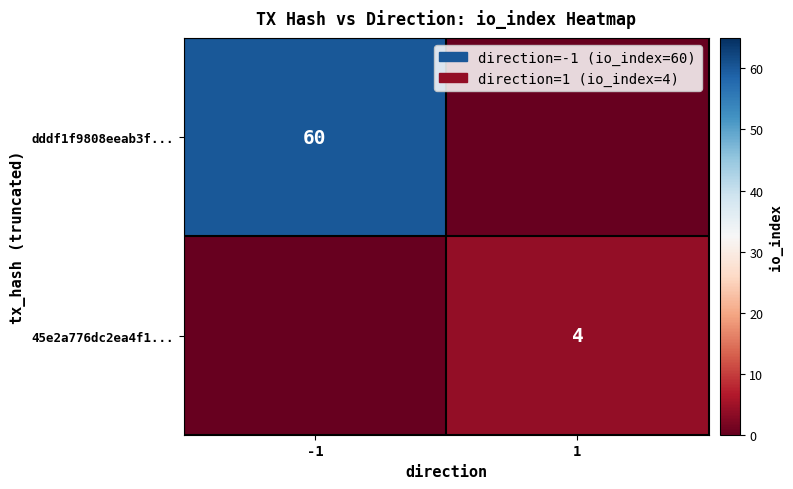

Is it true that 45e2a776dc2ea4f1... equals 4 at 1?

True